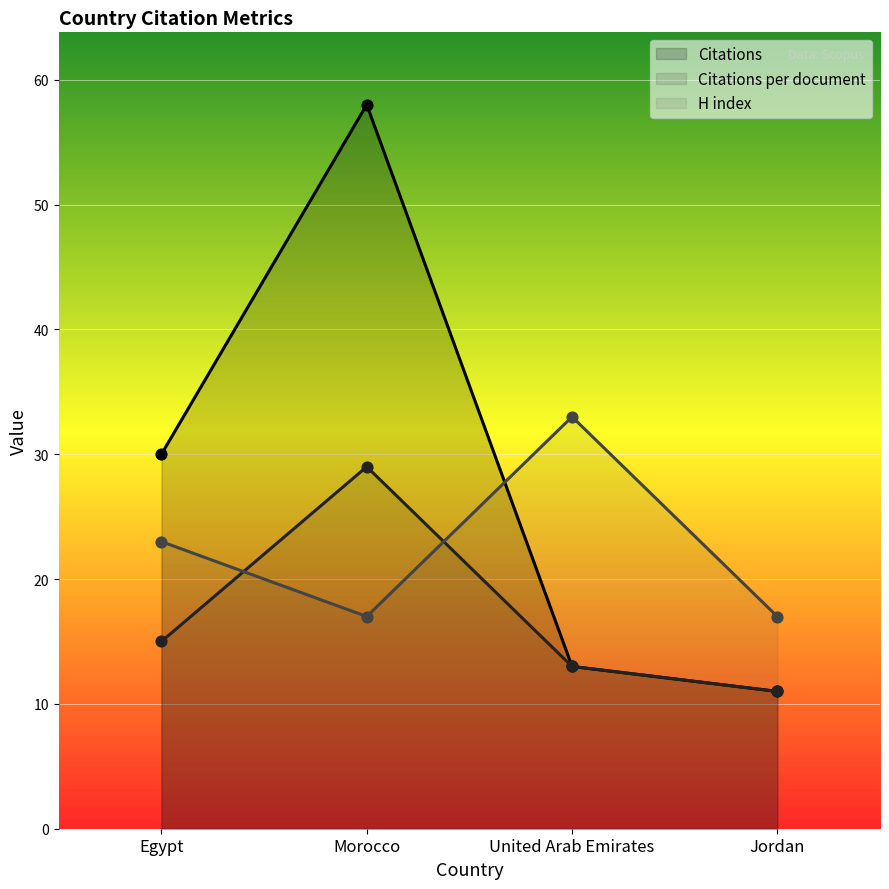

Is the value of Citations at United Arab Emirates greater than the value of Citations per document at Jordan?

Yes